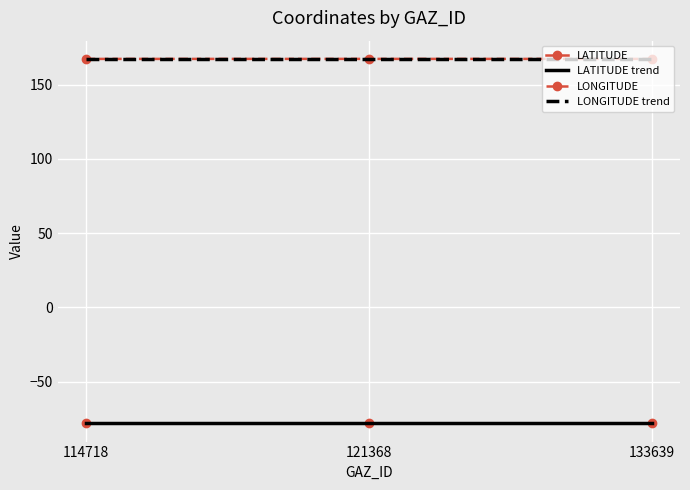

How many data points does each series have?

3